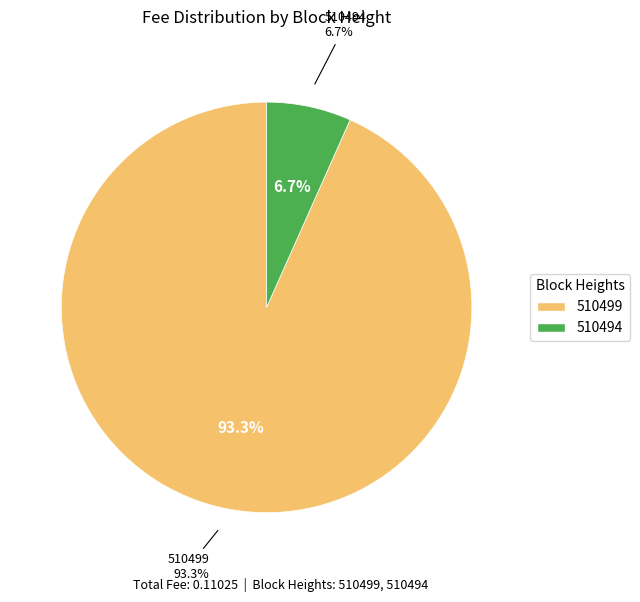

Between 510499 and 510494, which is larger?

510499